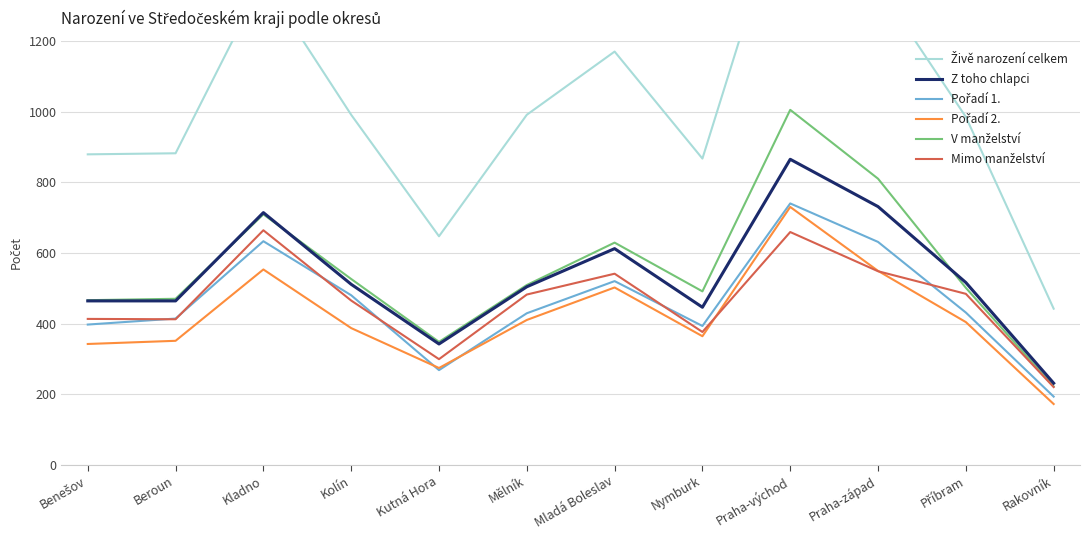

At which category does Z toho chlapci reach its first local valley?

Kutná Hora